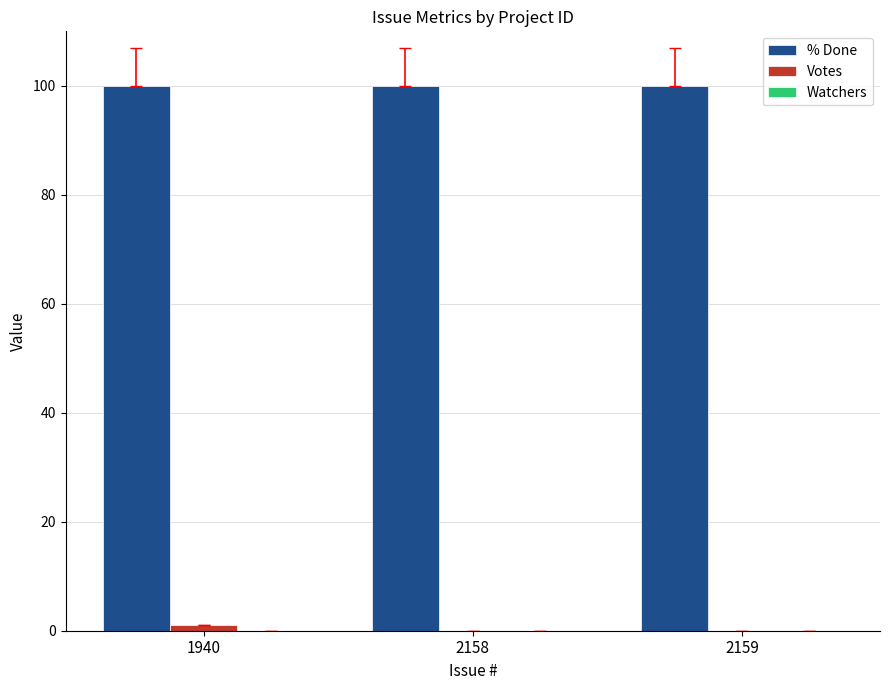

Is it true that % Done equals 100 at 2159?

True